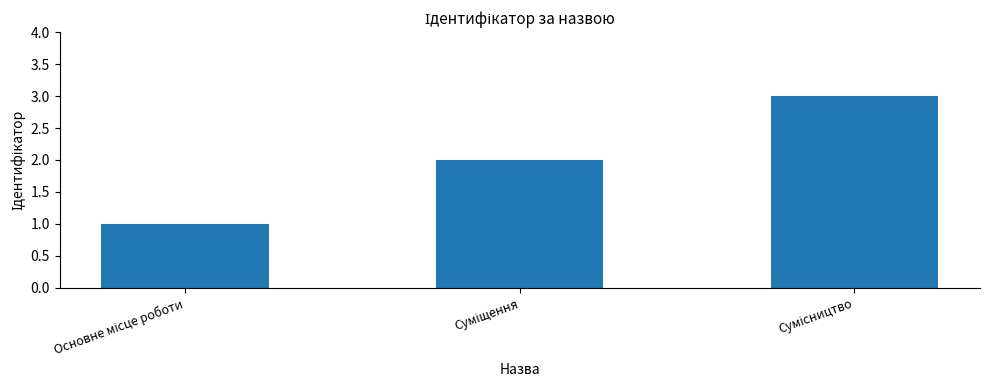

What is the greatest value displayed?

3